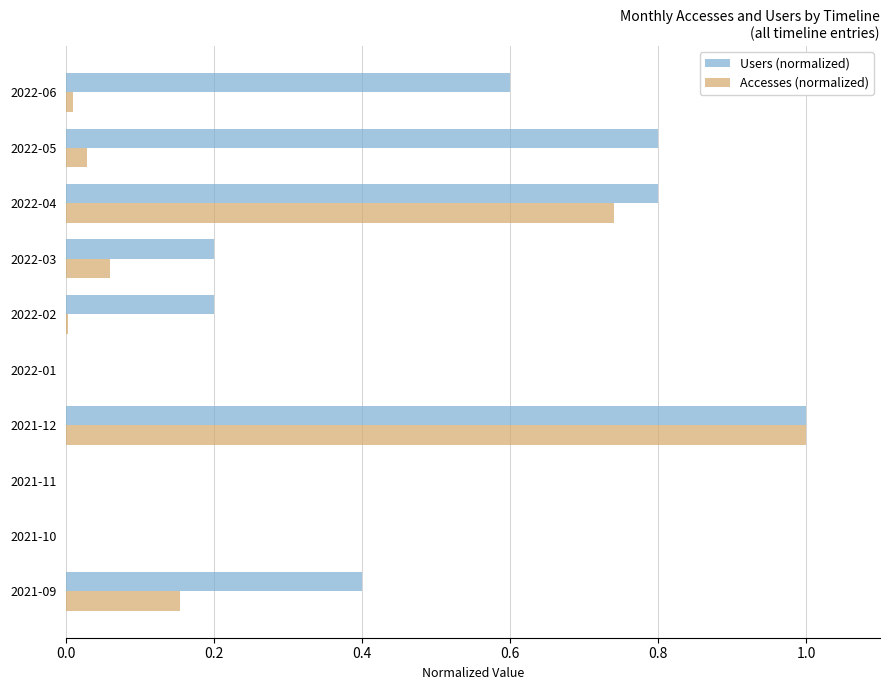

Is the value of Users (normalized) at 2022-04 greater than the value of Accesses (normalized) at 2021-10?

Yes